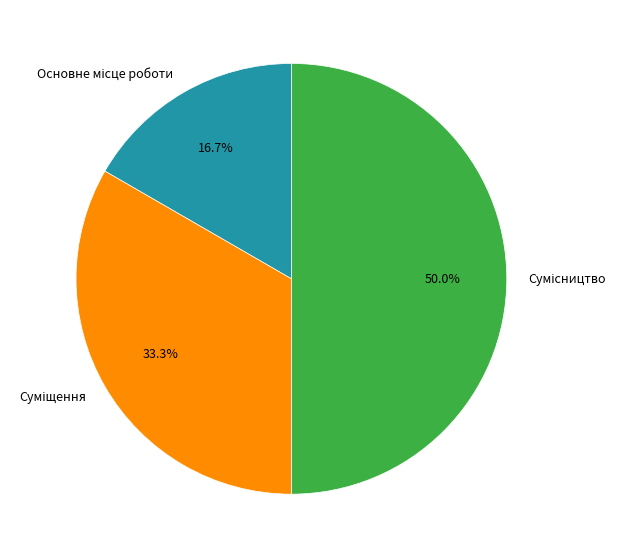

How many segments does this pie chart have?

3